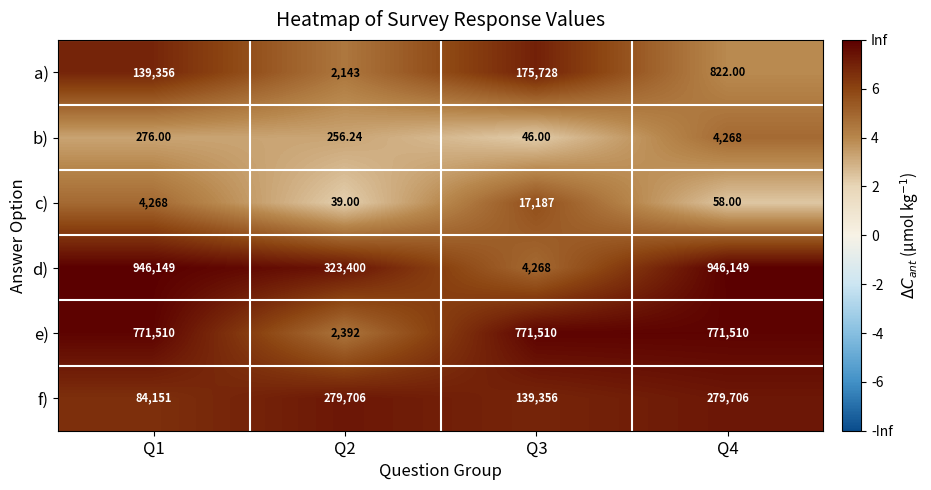

Which series has the widest spread of values?

d)